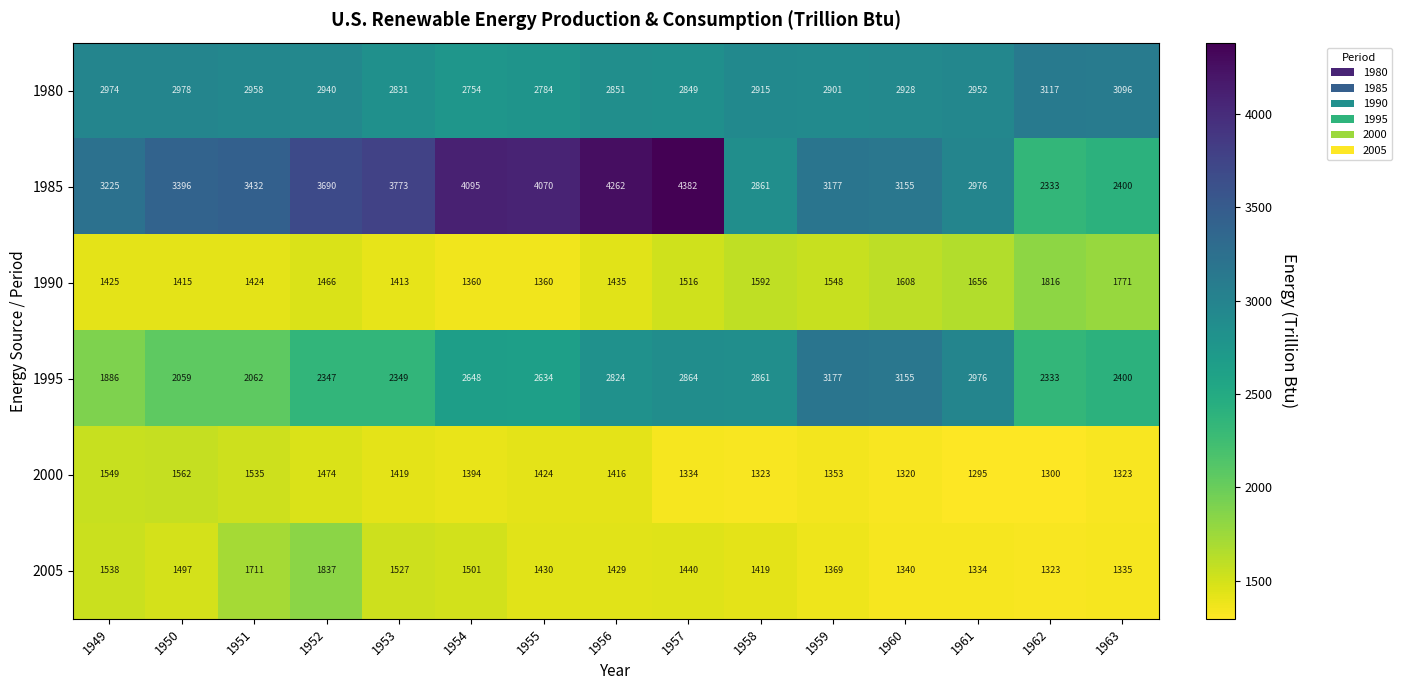

At which category is the sum across all series the highest?

1957